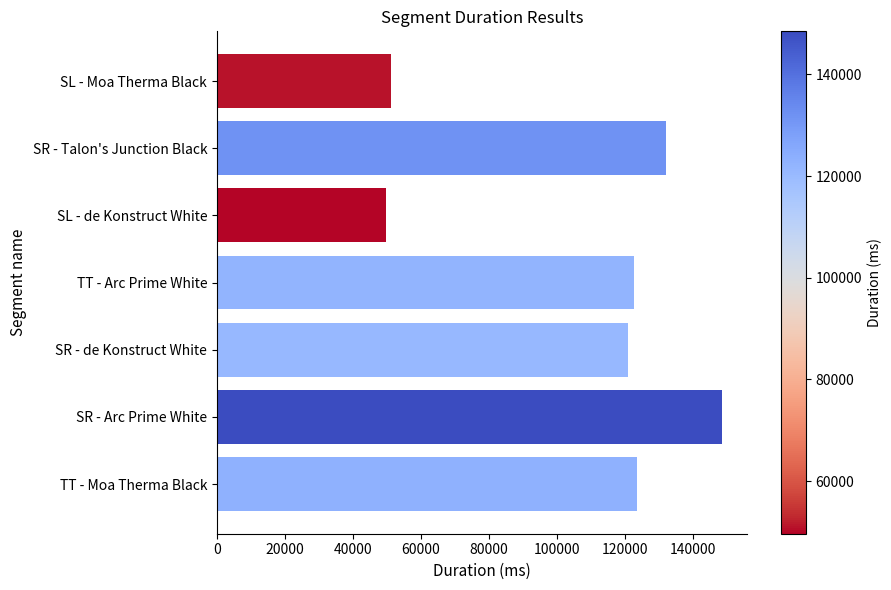

Which label corresponds to the largest value in the chart?

SR - Arc Prime White